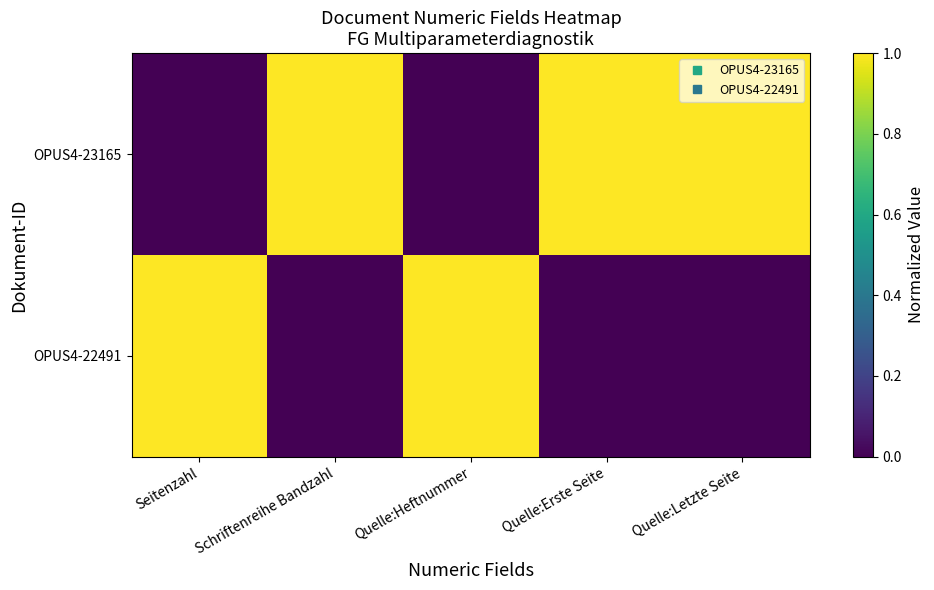

Which series has the widest spread of values?

OPUS4-23165